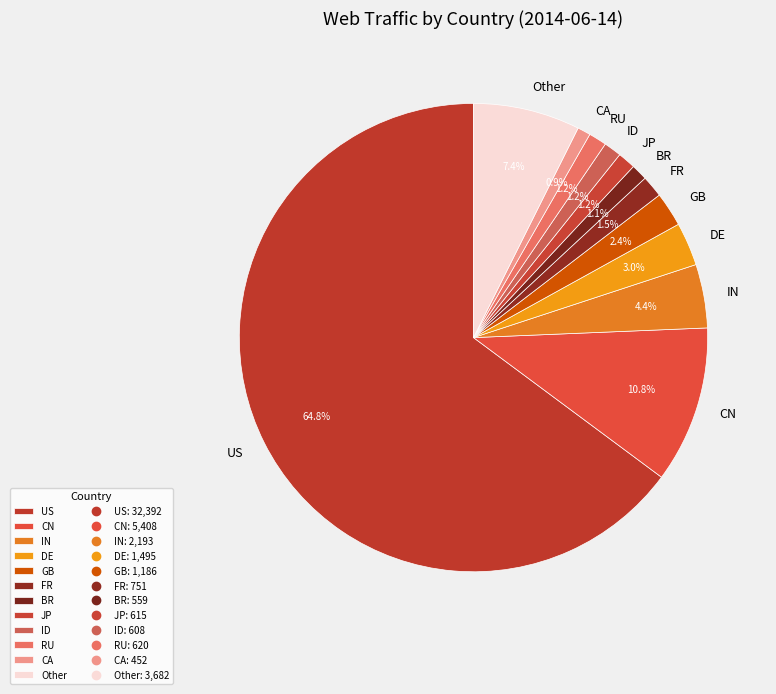

True or false: RU accounts for 1% of the total.

True